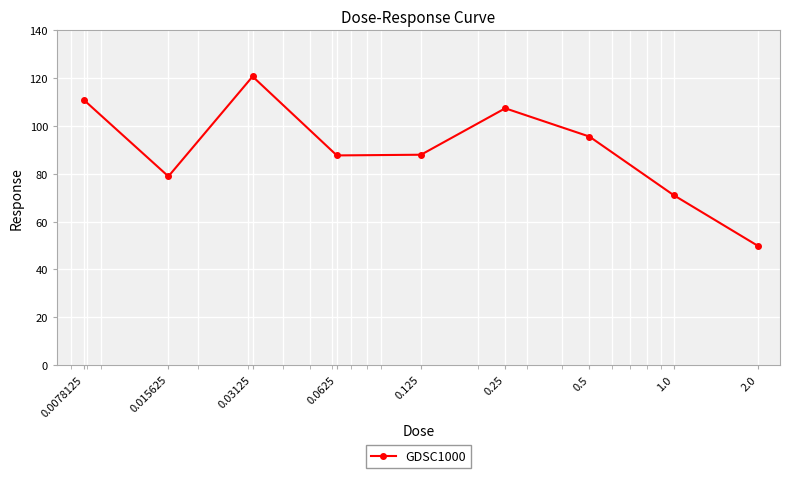

Is this an area chart (filled region under the line)?

No